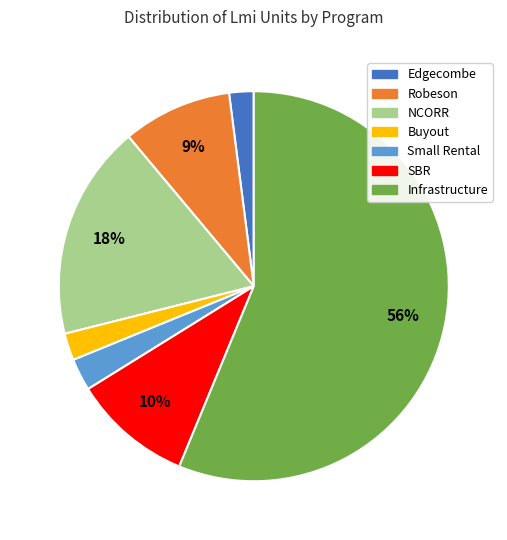

To the nearest percent, what is the difference between the Small Rental and Edgecombe slice percentages?

1%